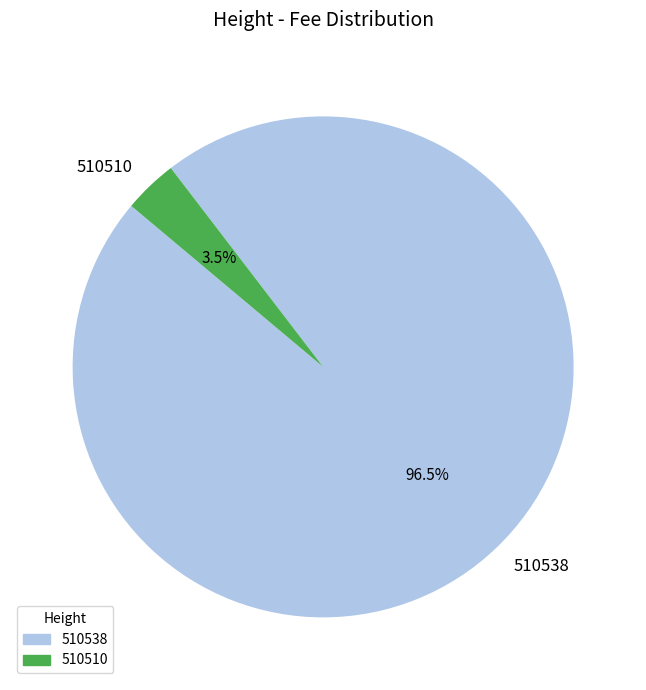

What is the largest slice in the pie chart?

510538